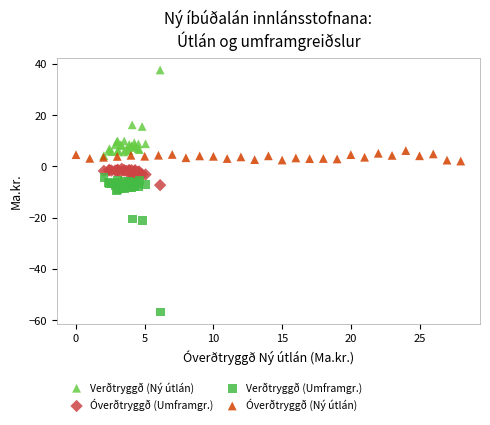

Which series contains the highest Y value?

Verðtryggð (Ný útlán)